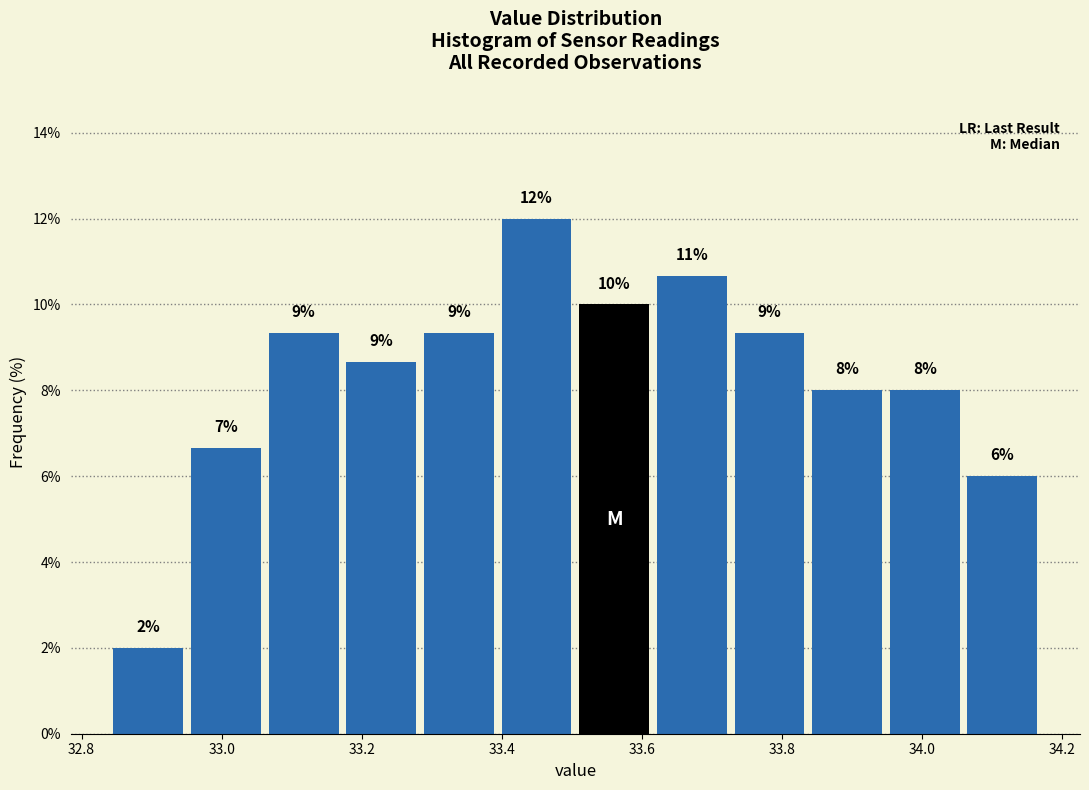

Over which range of the x-axis is the bar tallest?

33.40 to 33.50